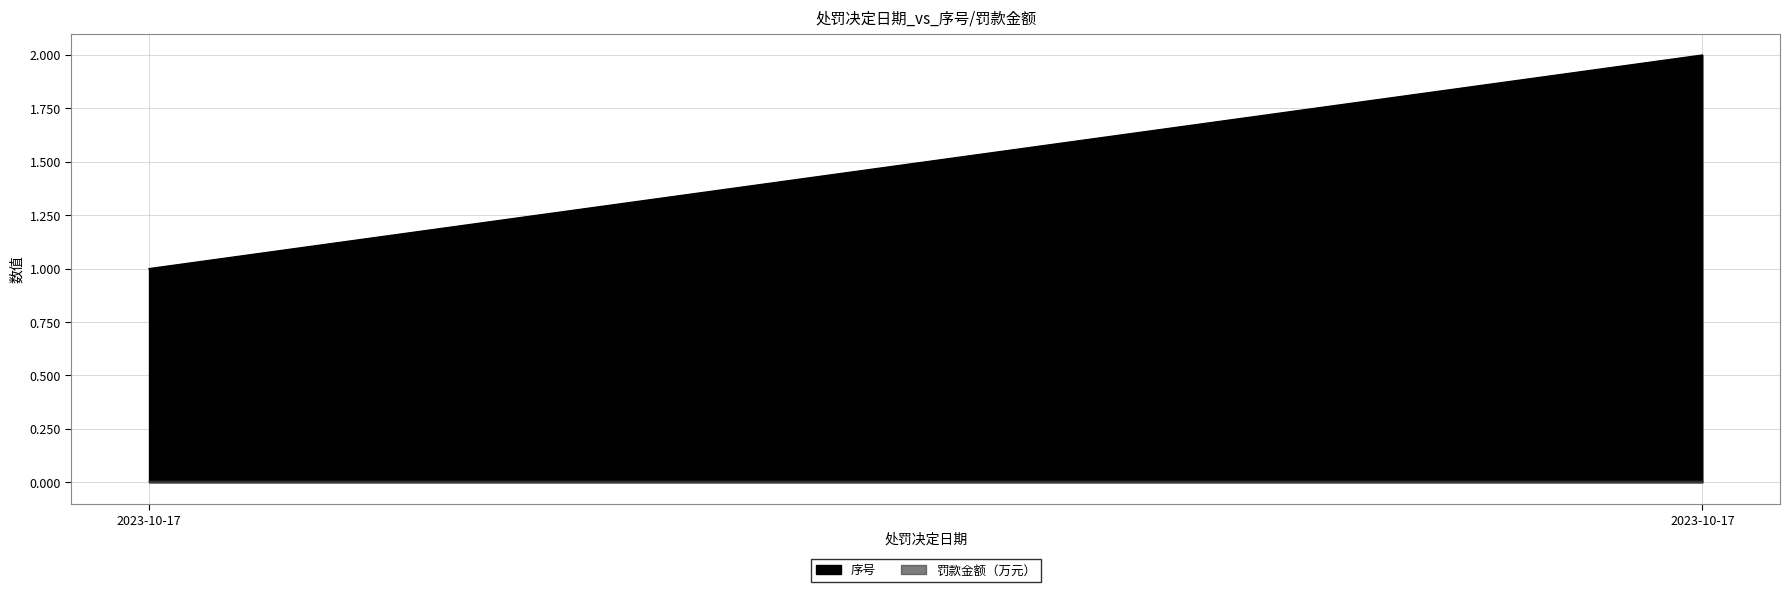

Between 2023-10-17 and 2023-10-17, which series saw the biggest shift?

序号